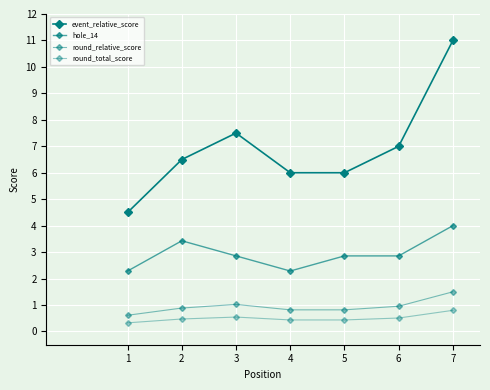

What is the maximum value shown in the chart?

11.0